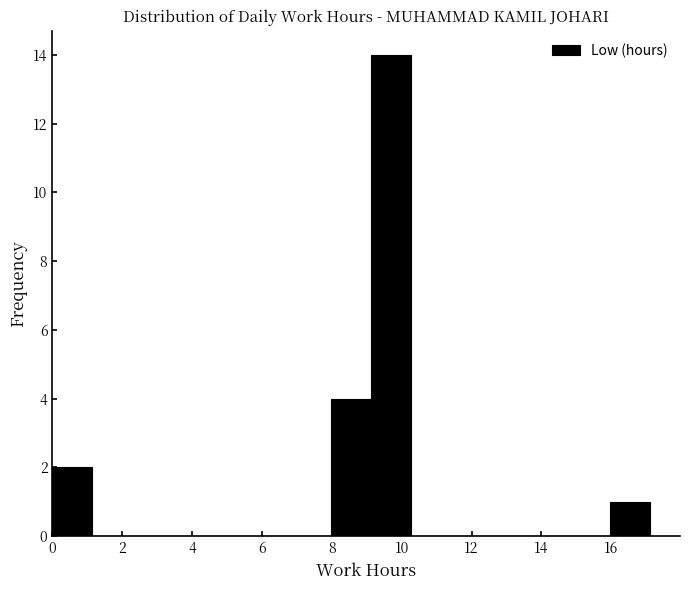

Over which range of the x-axis is the bar tallest?

9.2 to 10.2